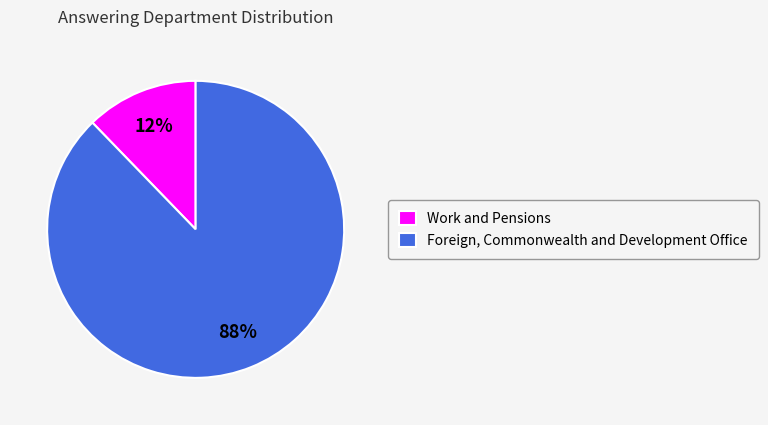

Between Work and Pensions and Foreign, Commonwealth and Development Office, which is larger?

Foreign, Commonwealth and Development Office